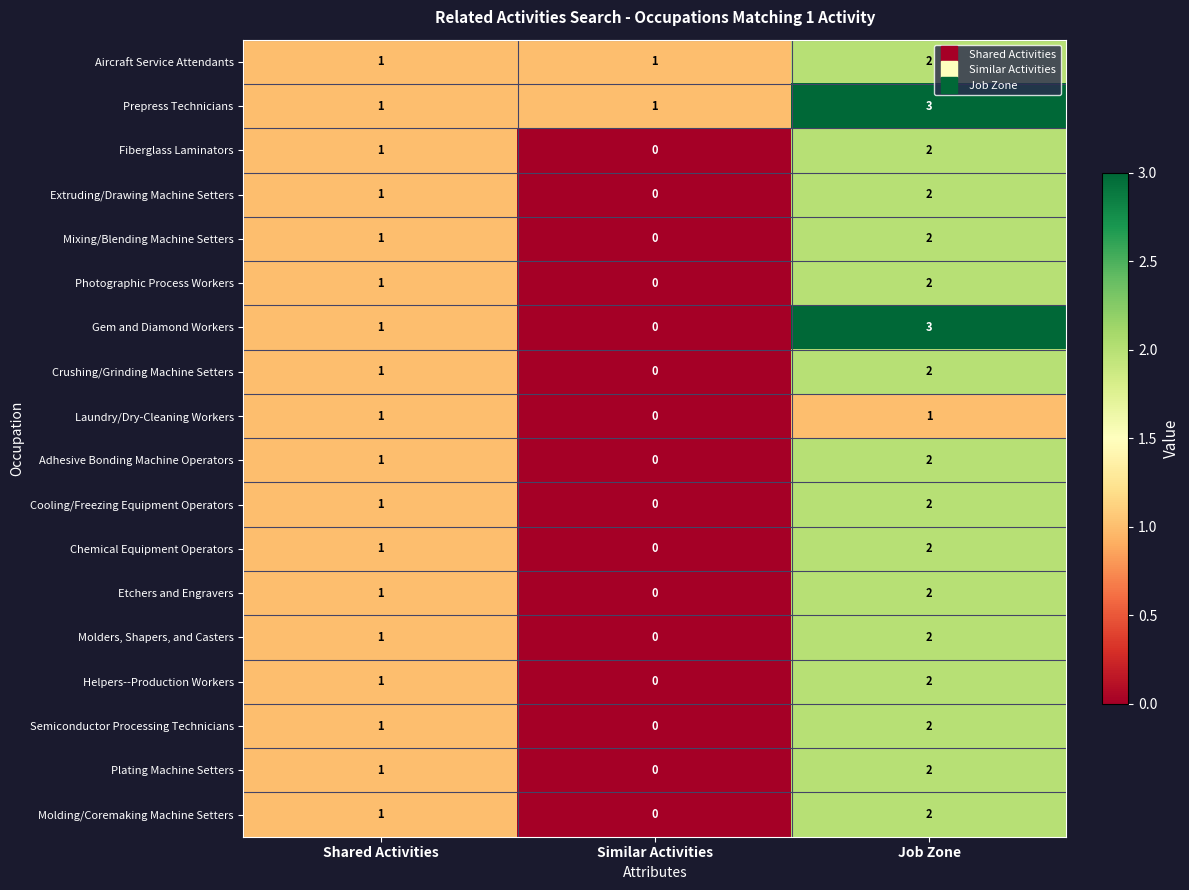

The Photographic Process Workers series shows -1 at Similar Activities. True or false?

False